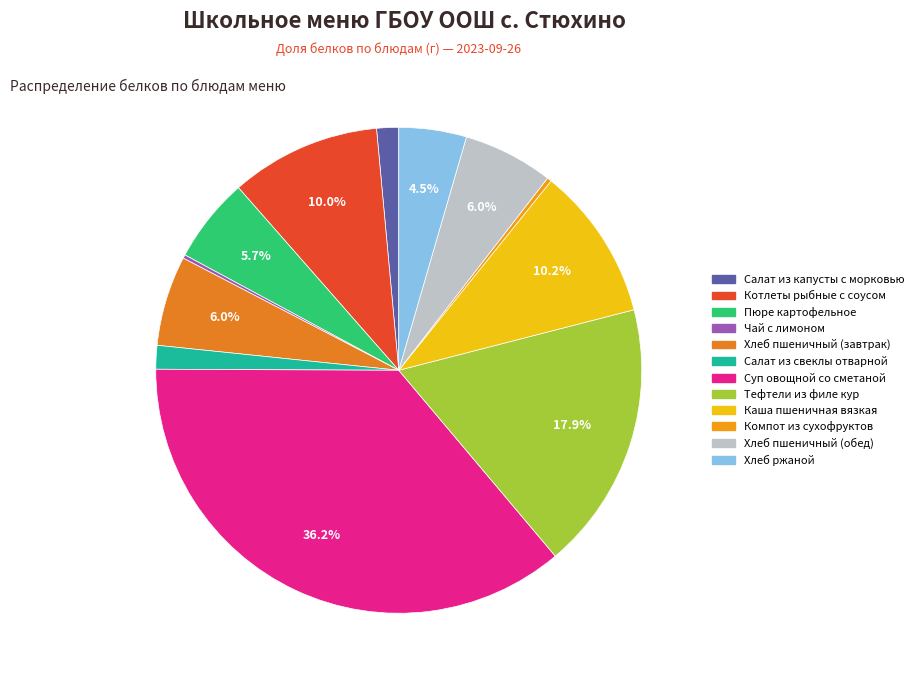

Does Каша пшеничная вязкая account for over 50% of the chart?

No